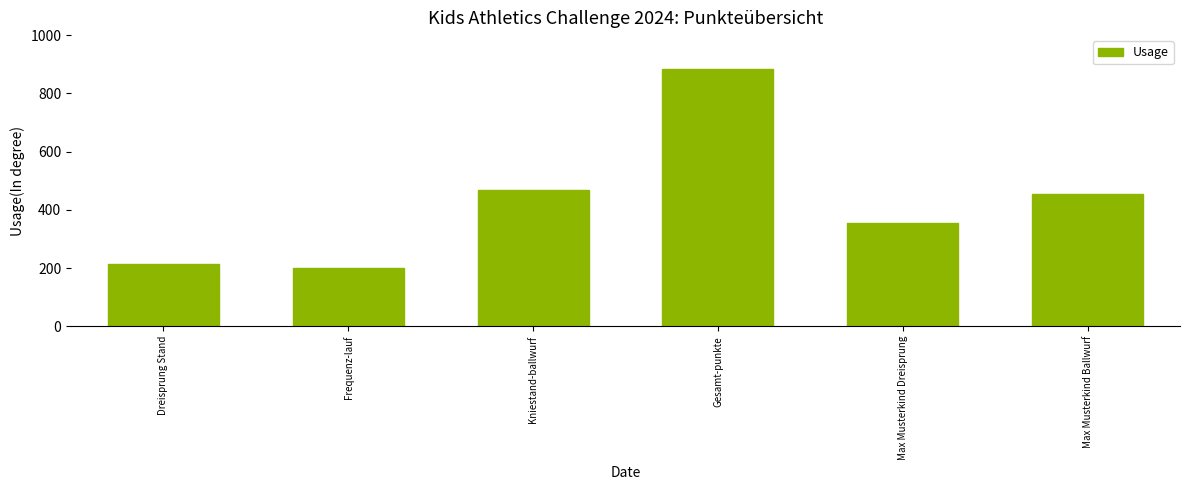

What is the difference between the maximum and second lowest values?

669